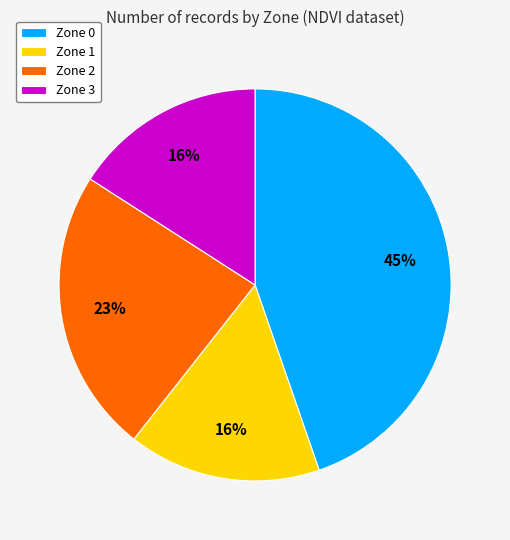

To the nearest percent, what portion does Zone 2 represent?

23%